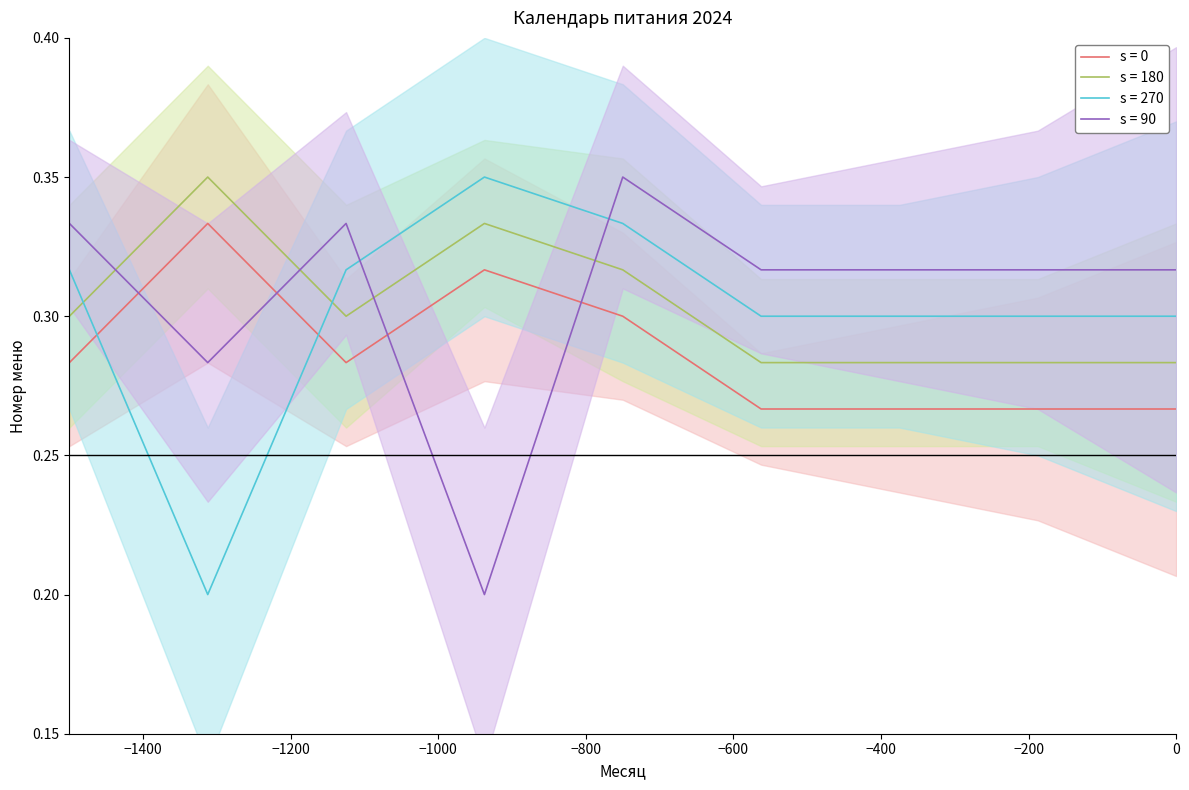

What is the label of the 4th point from the right?

сентябрь